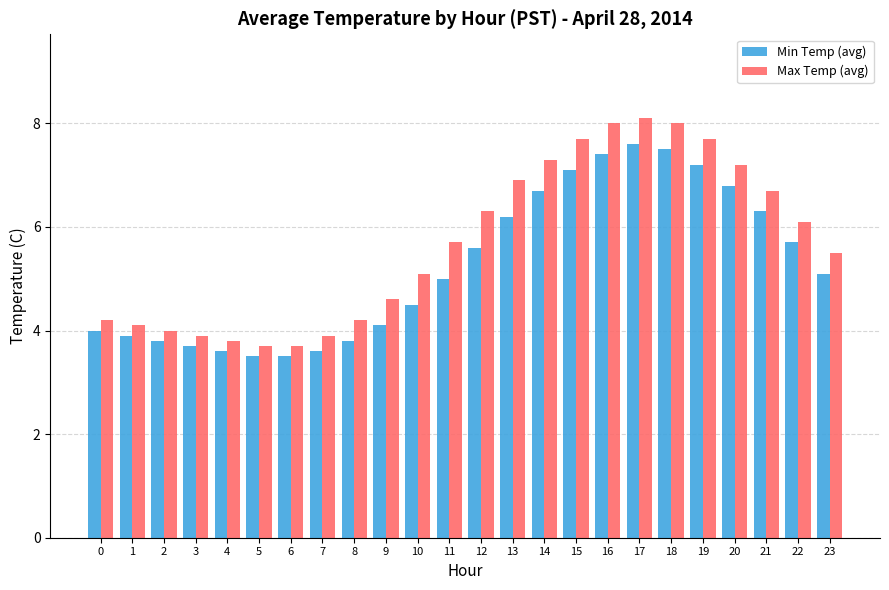

Reading right to left, extract all data points from this chart.

Min Temp (avg): 23=5.1	22=5.7	21=6.3	20=6.8	19=7.2	18=7.5	17=7.6	16=7.4	15=7.1	14=6.7	13=6.2	12=5.6	11=5.0	10=4.5	9=4.1	8=3.8	7=3.6	6=3.5	5=3.5	4=3.6	3=3.7	2=3.8	1=3.9	0=4.0
Max Temp (avg): 23=5.5	22=6.1	21=6.7	20=7.2	19=7.7	18=8.0	17=8.1	16=8.0	15=7.7	14=7.3	13=6.9	12=6.3	11=5.7	10=5.1	9=4.6	8=4.2	7=3.9	6=3.7	5=3.7	4=3.8	3=3.9	2=4.0	1=4.1	0=4.2